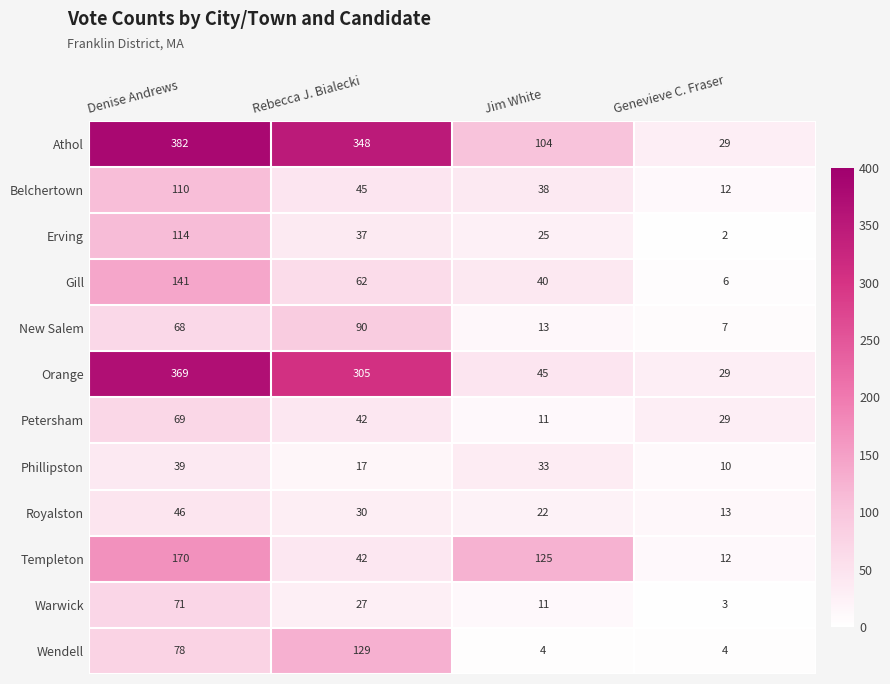

What is the difference between the maximum and second lowest values in the Warwick series?

60